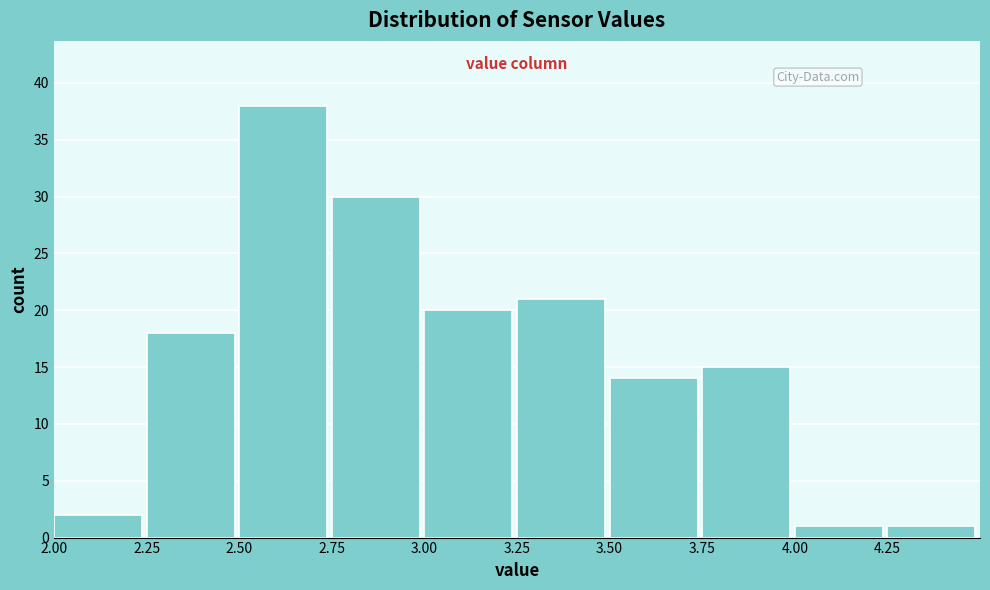

Reading left to right, list every bar in this chart as the range it spans on the x-axis followed by its height. The values are not printed on the chart, so give them approximately, as read against the axis.

2.00 to 2.25: 2
2.25 to 2.50: 18
2.50 to 2.75: 38
2.75 to 3.00: 30
3.00 to 3.25: 20
3.25 to 3.50: 21
3.50 to 3.75: 14
3.75 to 4.00: 15
4.00 to 4.25: 1
4.25 to 4.50: 1